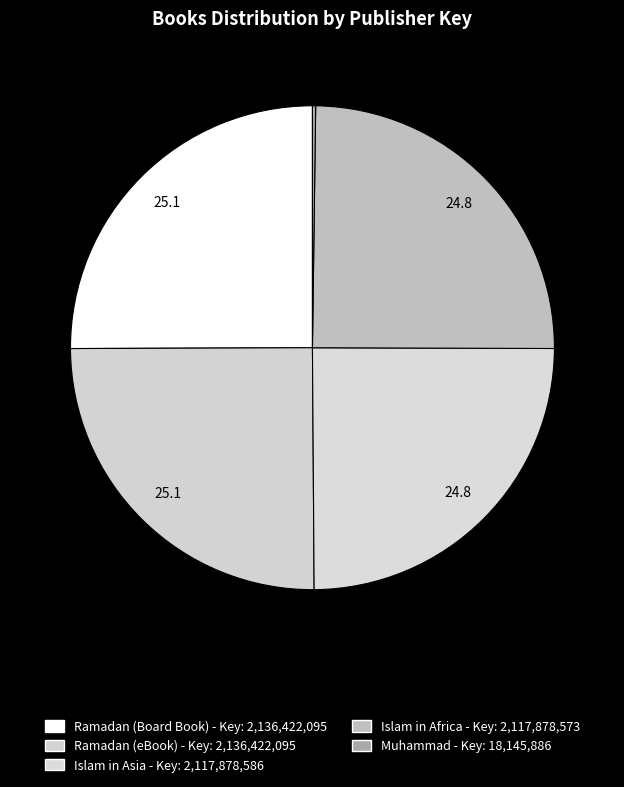

How many segments does this pie chart have?

5